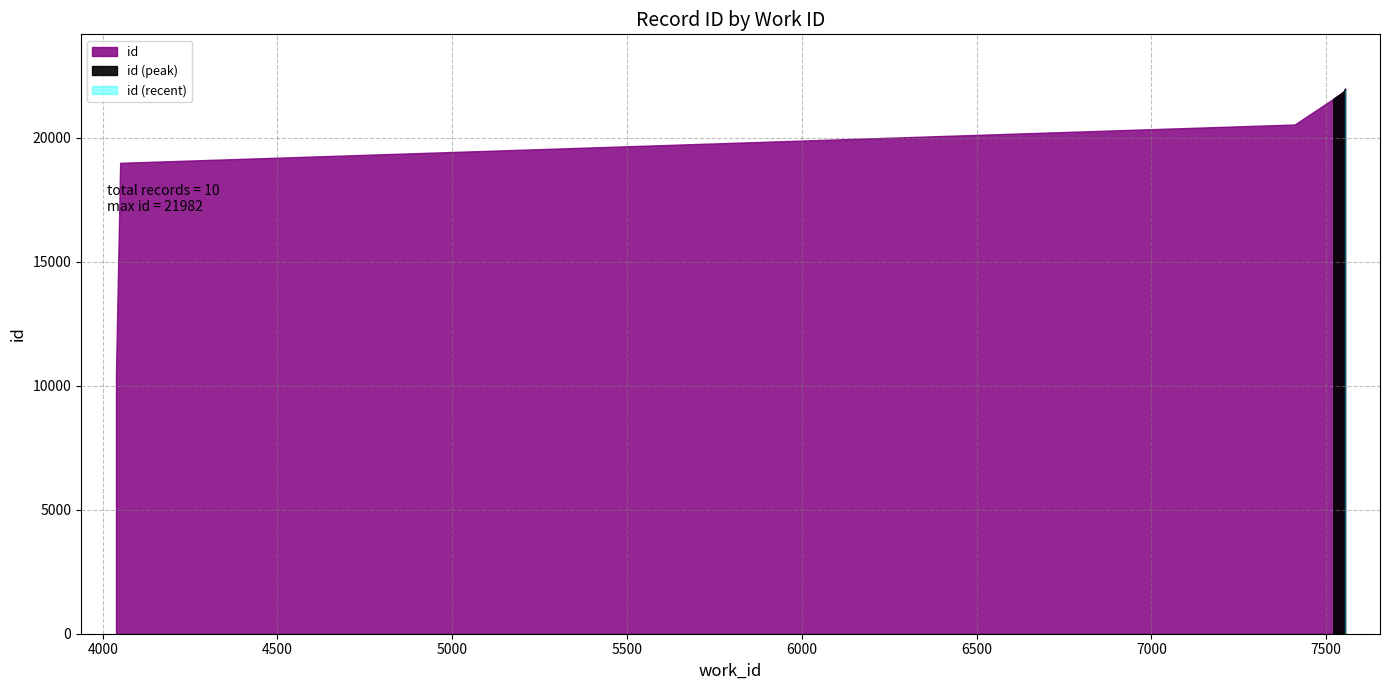

What is the ratio of the value at 7410 to the value at 4050?

1.1